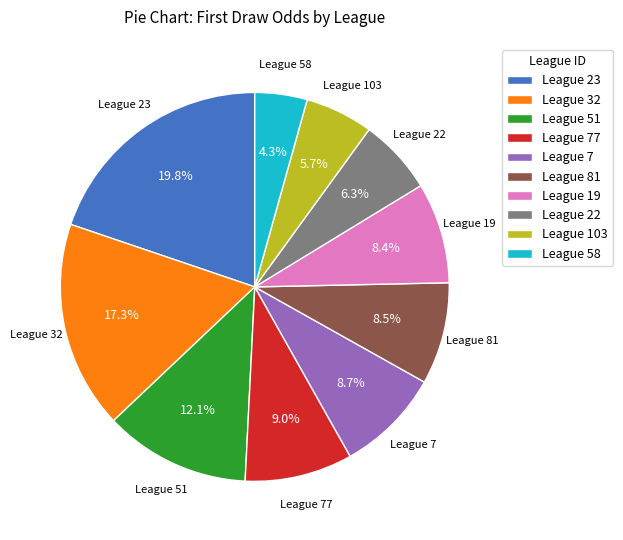

Which slice is the largest?

League 23